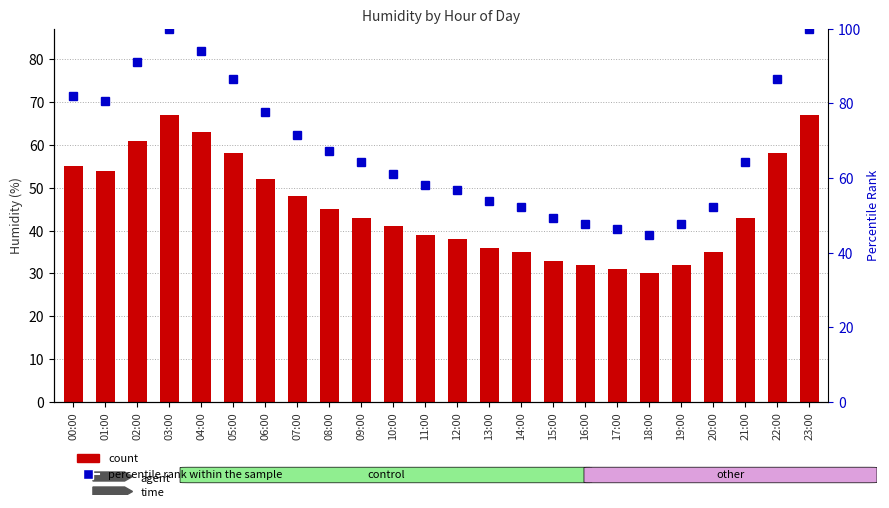

Reading right to left, transcribe all the data shown in this chart.

Mean Humidity: 67.0	58.0	43.0	35.0	32.0	30.0	31.0	32.0	33.0	35.0	36.0	38.0	39.0	41.0	43.0	45.0	48.0	52.0	58.0	63.0	67.0	61.0	54.0	55.0
percentile rank within the sample: 100.0	86.6	64.2	52.2	47.8	44.8	46.3	47.8	49.3	52.2	53.7	56.7	58.2	61.2	64.2	67.2	71.6	77.6	86.6	94.0	100.0	91.0	80.6	82.1